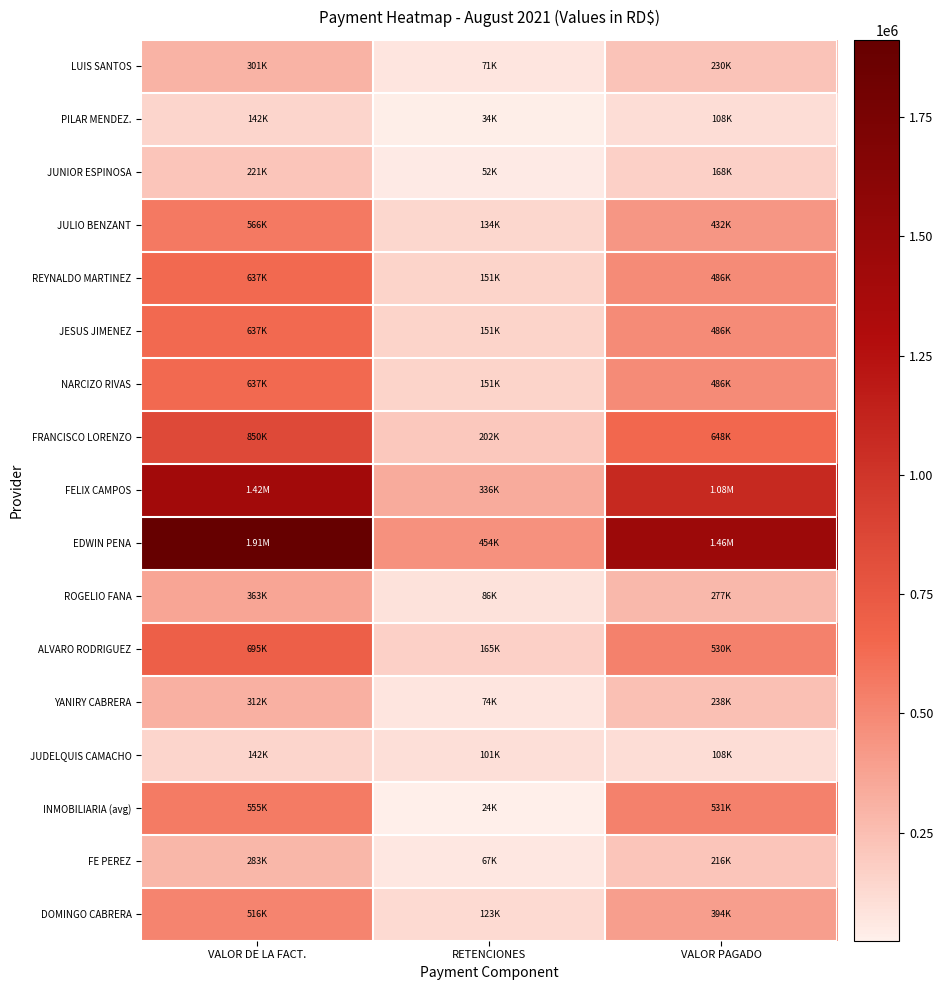

At how many categories does at least one series exceed 841188?

2